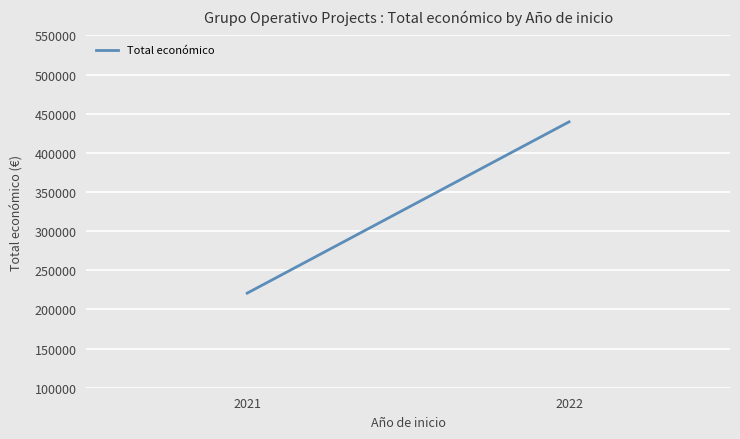

What is the difference between the second highest and minimum values?

218066.7